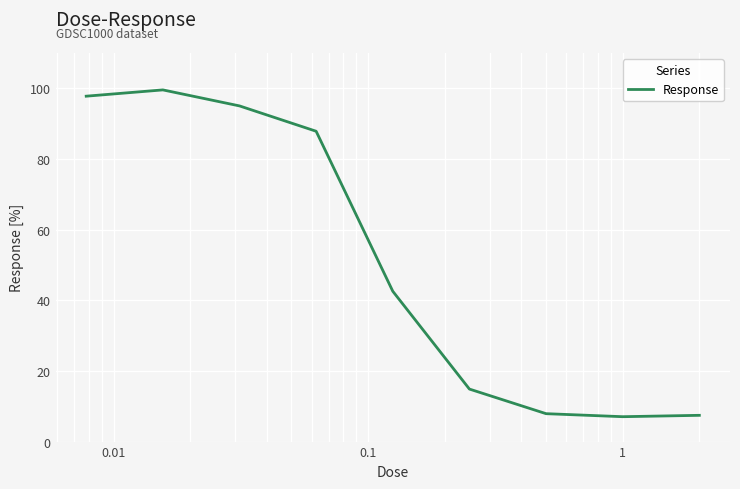

How many lines are shown in the chart?

1